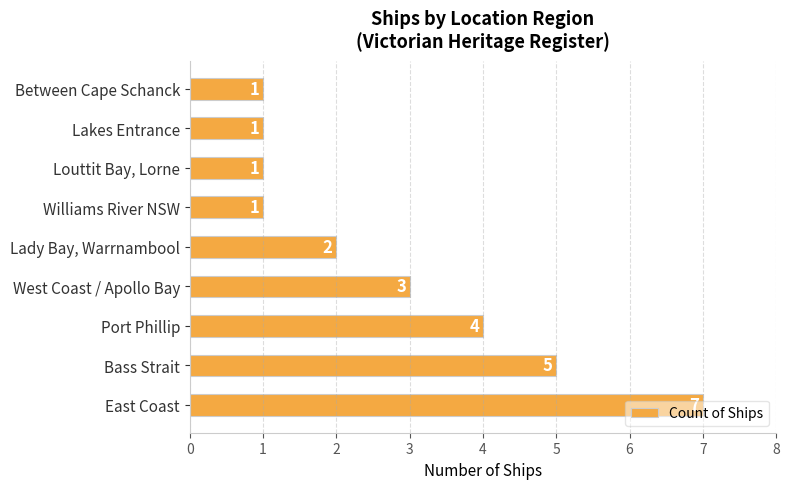

How many values are between 1 and 4?

7